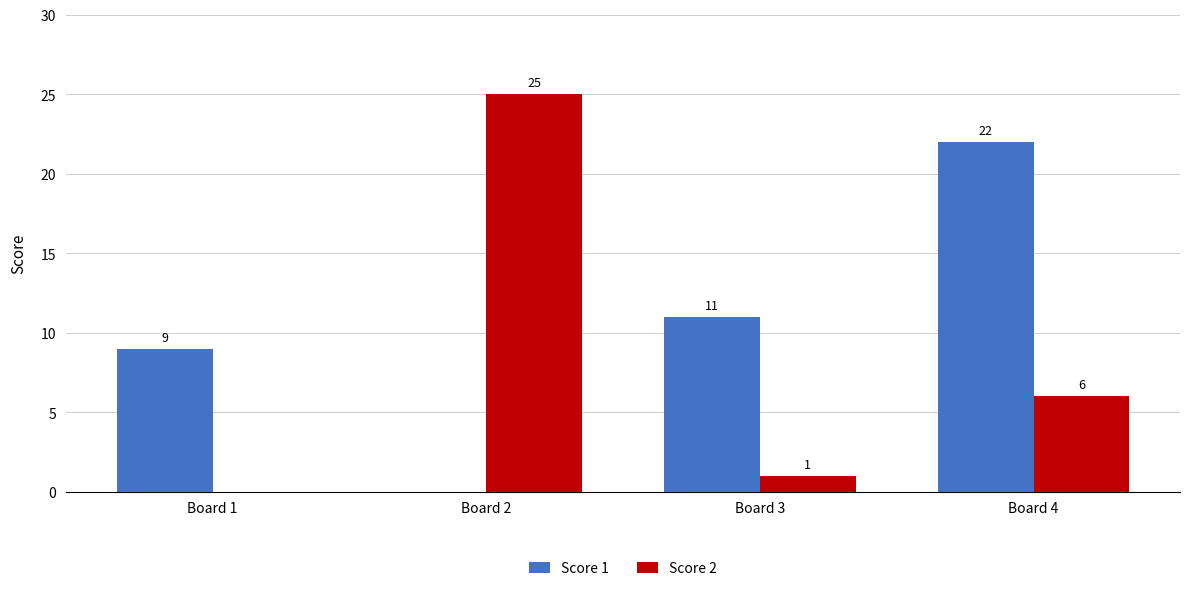

Which series has the largest total across all categories?

Score 1